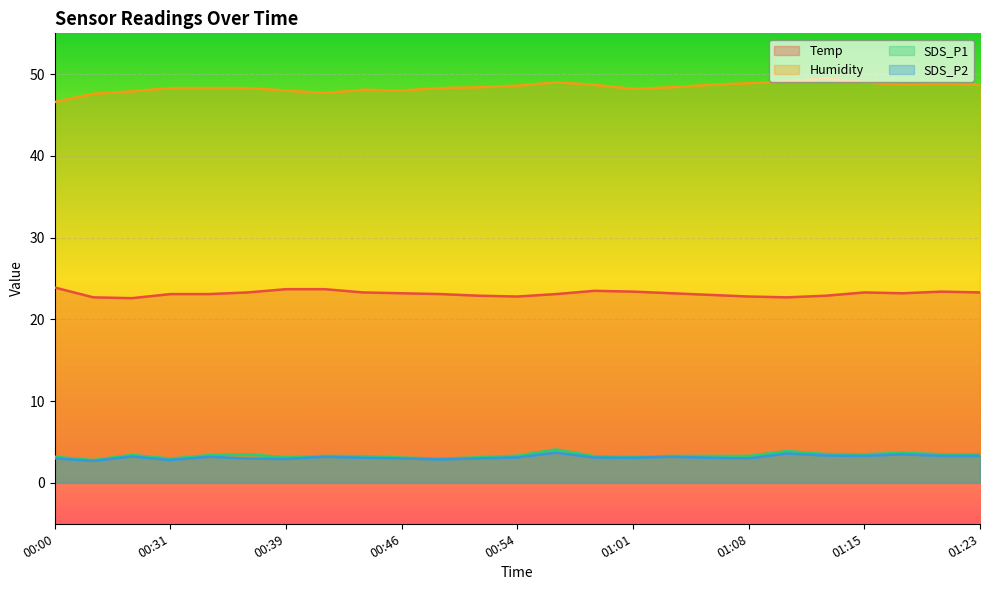

True or false: Temp and SDS_P2 intersect in this chart.

False